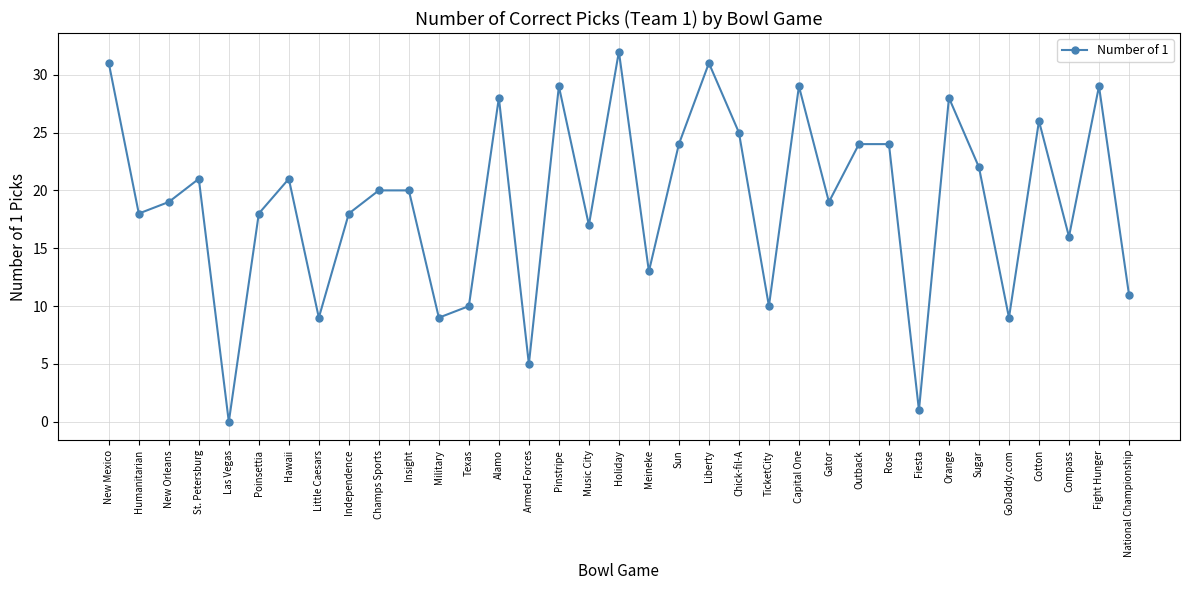

At which category does the chart reach its minimum across all series?

Las Vegas